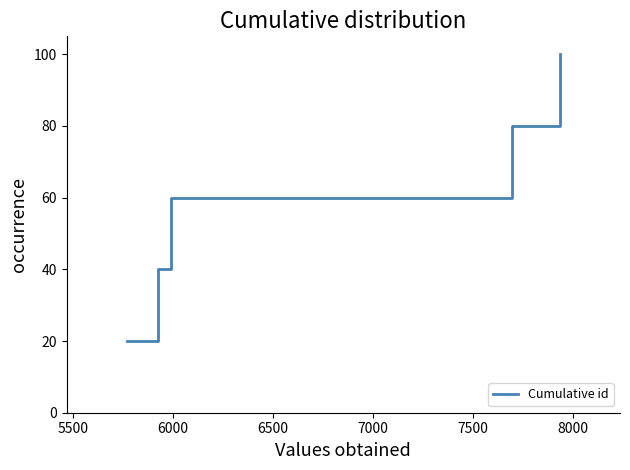

What is the average value?

60